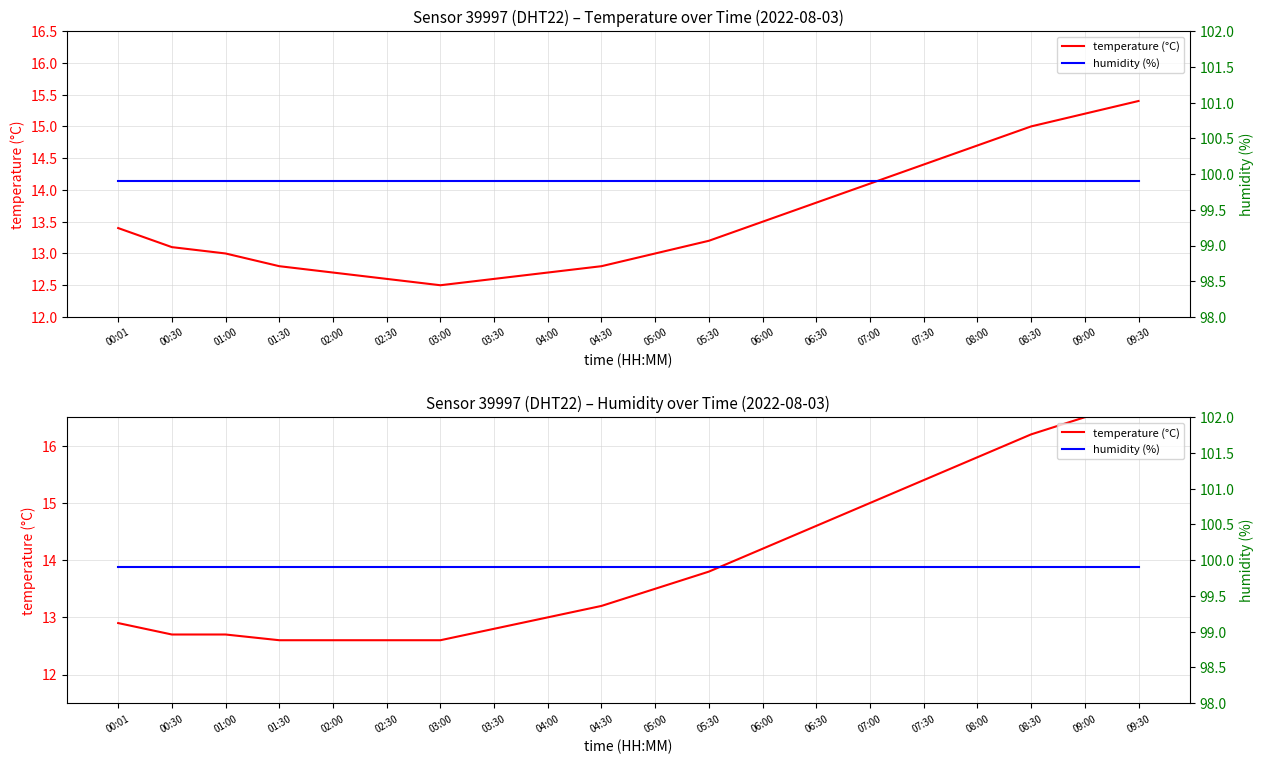

At which label is temperature (°C) closest to 14?

06:00